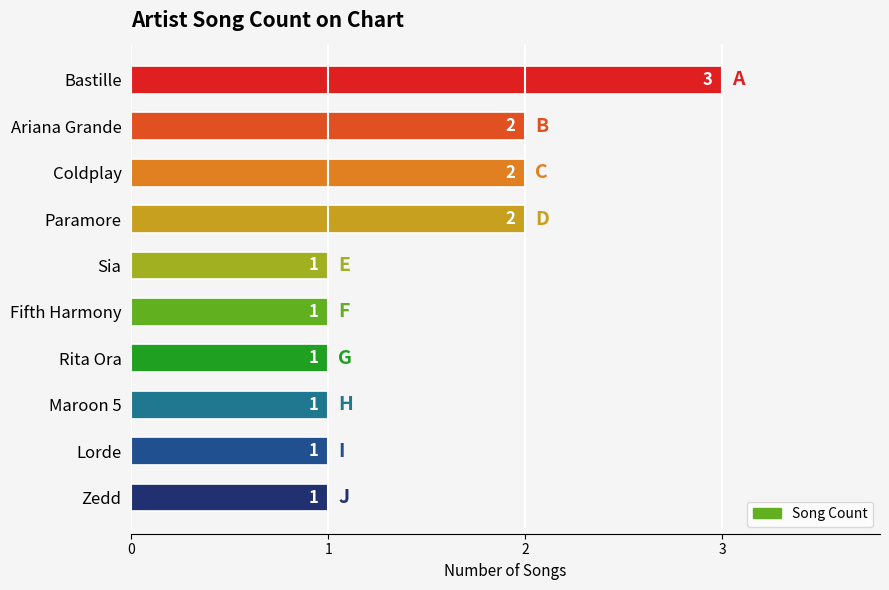

True or false: the data shows 4 at Paramore.

False